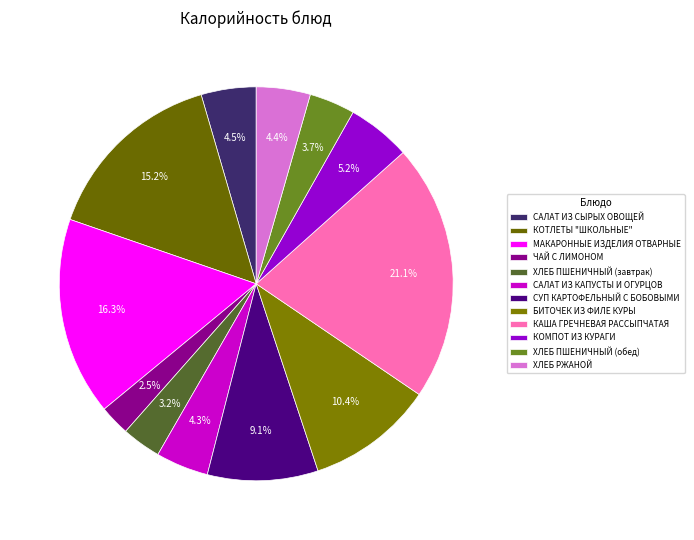

Is it true that МАКАРОННЫЕ ИЗДЕЛИЯ ОТВАРНЫЕ is 16% of the pie?

True